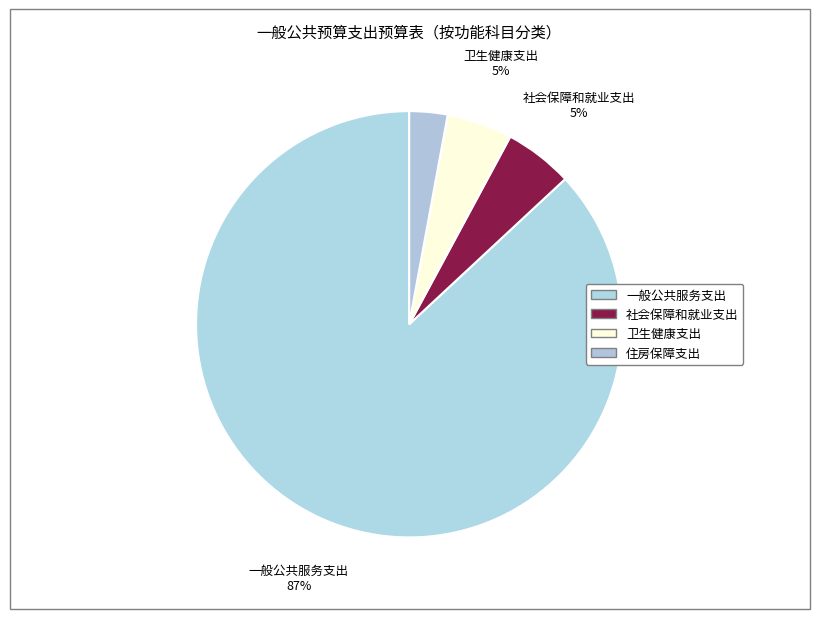

What percentage is the 卫生健康支出 slice, to the nearest percent?

5%